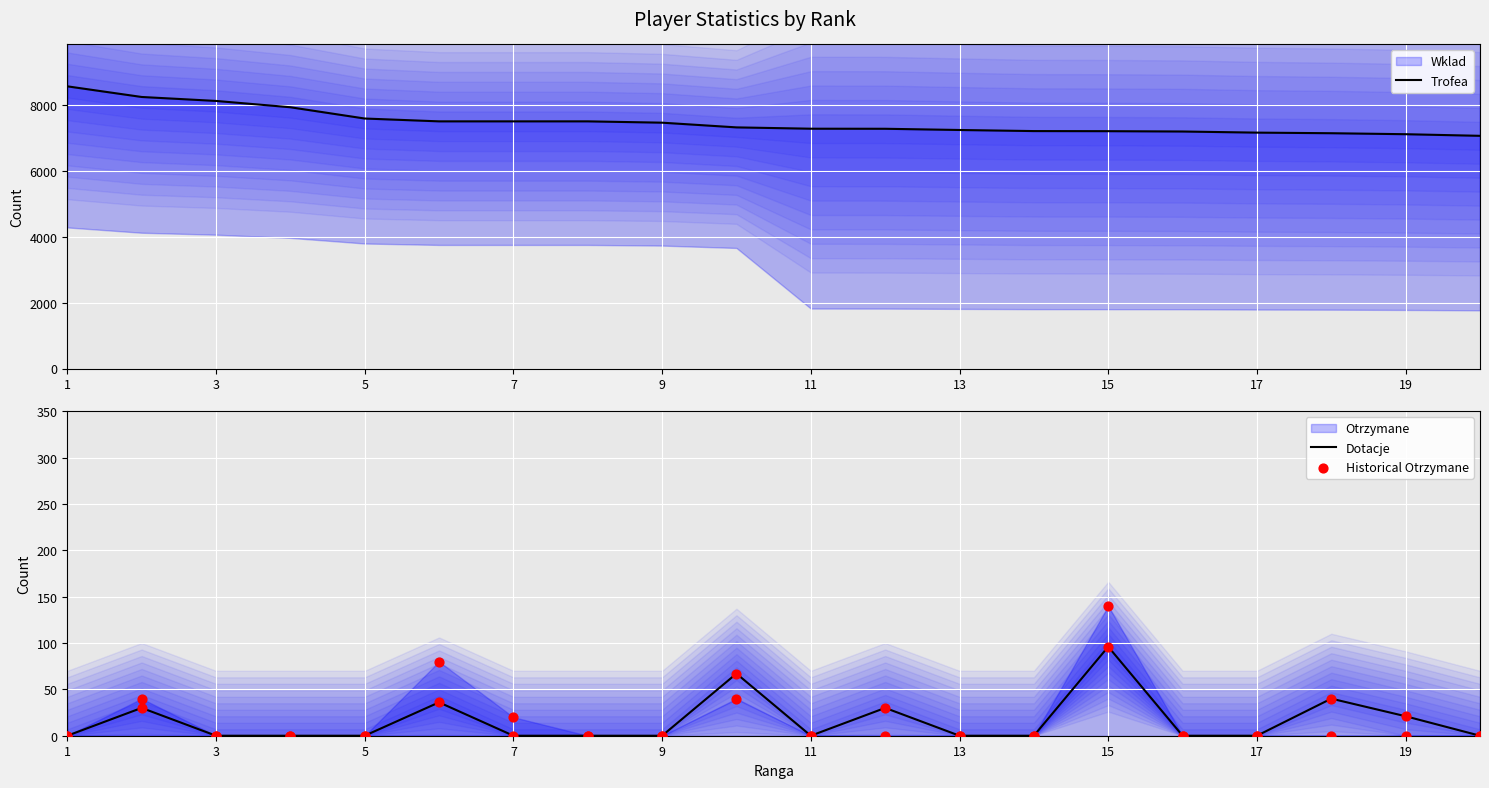

Which series reaches the minimum Y coordinate?

Dotacje